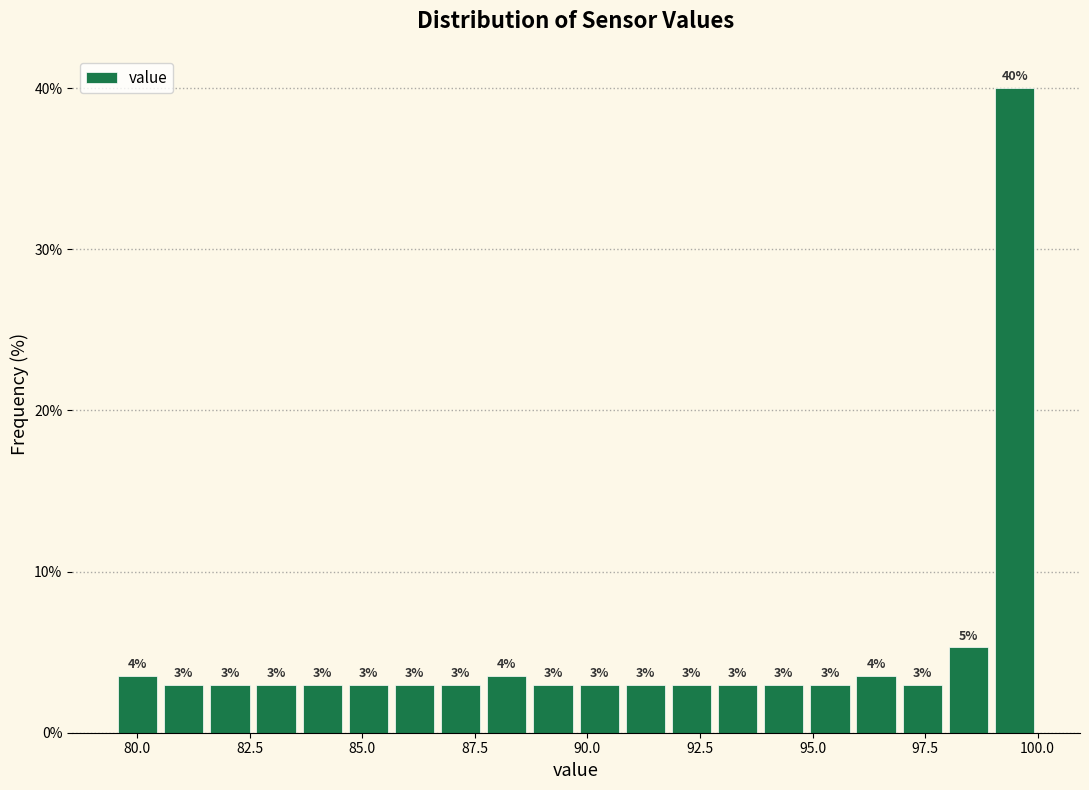

Read against the x-axis, roughly where is the centre of the tallest bar?

99.5